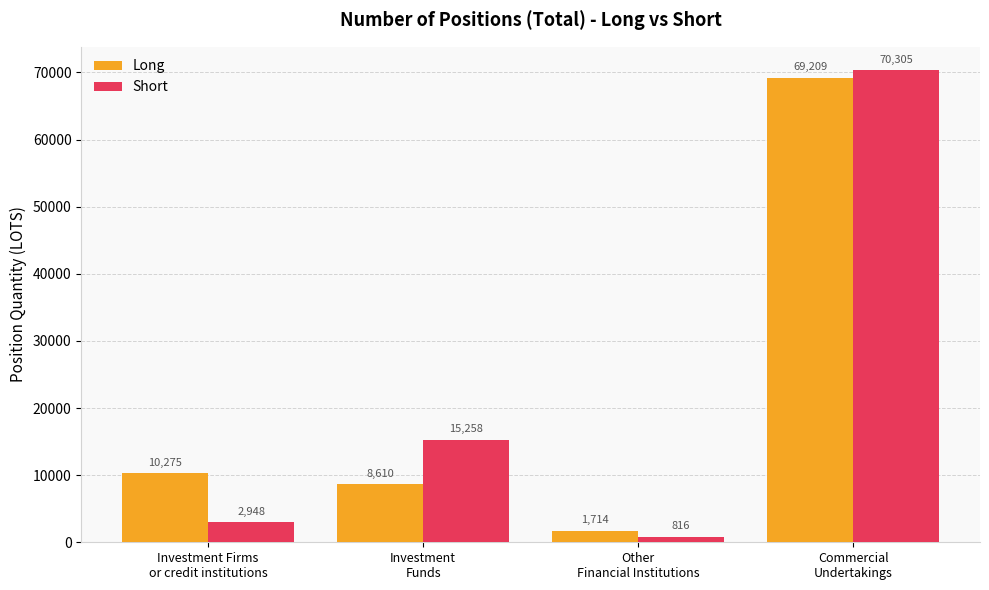

What position from the left is Investment Firms
or credit institutions?

1